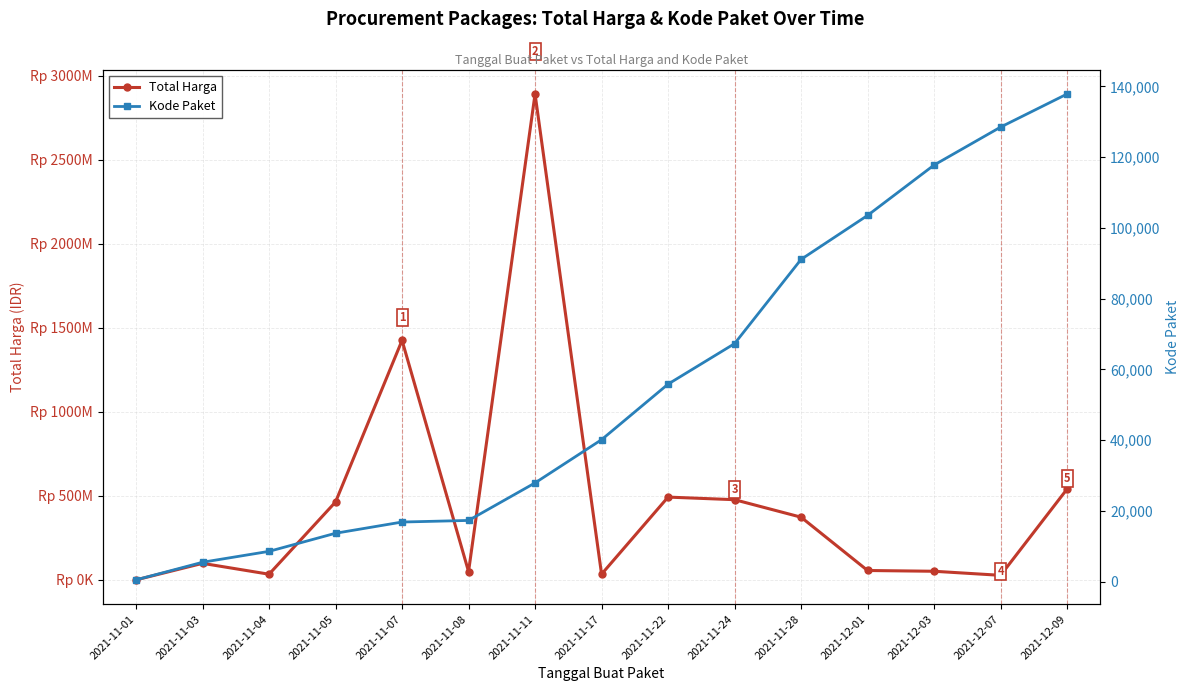

What is the approximate value of Kode Paket at 2021-11-05?

13652